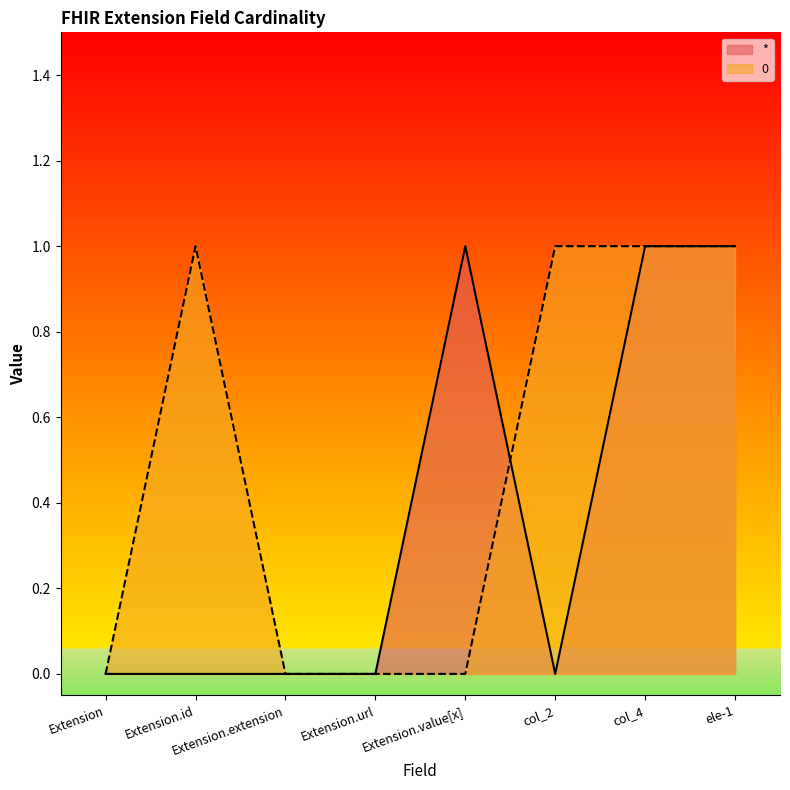

Count the * values in the range 0 to 1.

8